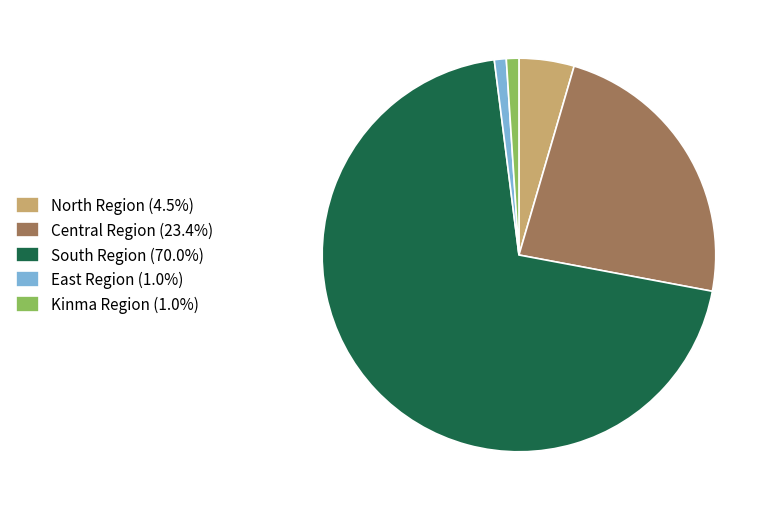

How many slices are in this pie chart?

5